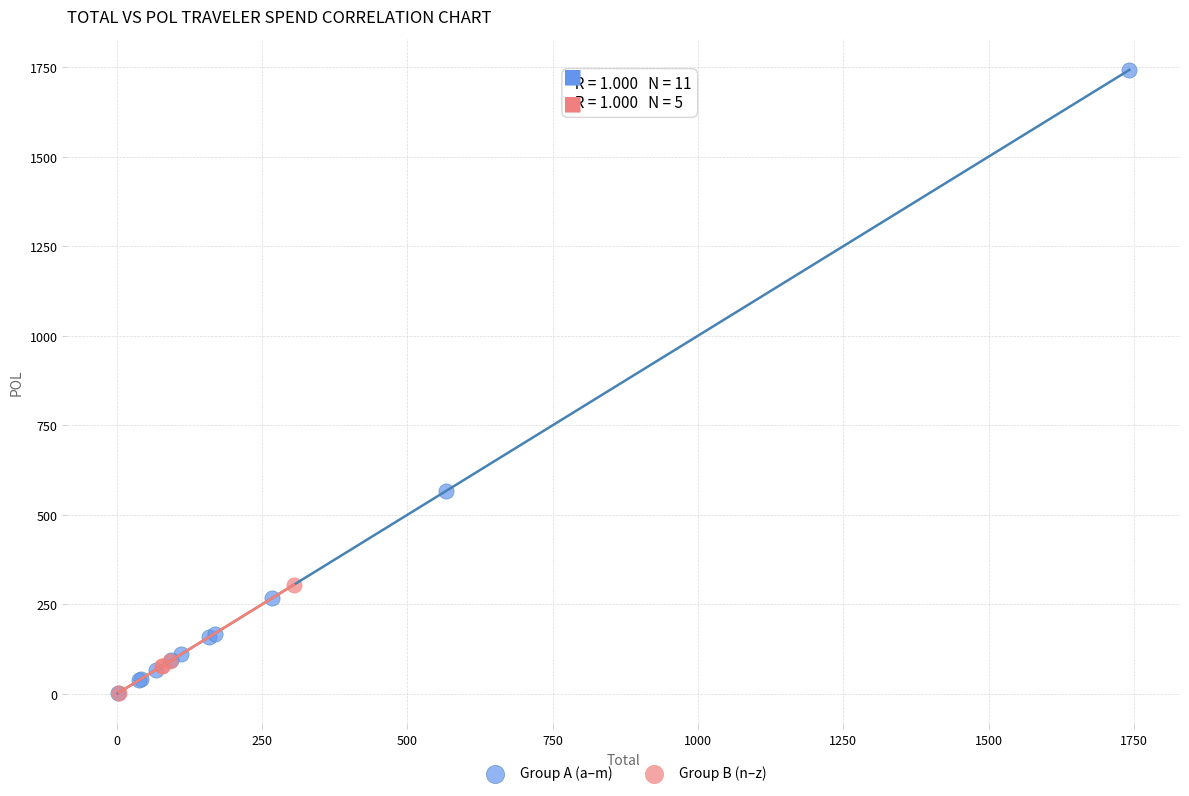

Which series contains the highest Y value?

Group A (a–m)